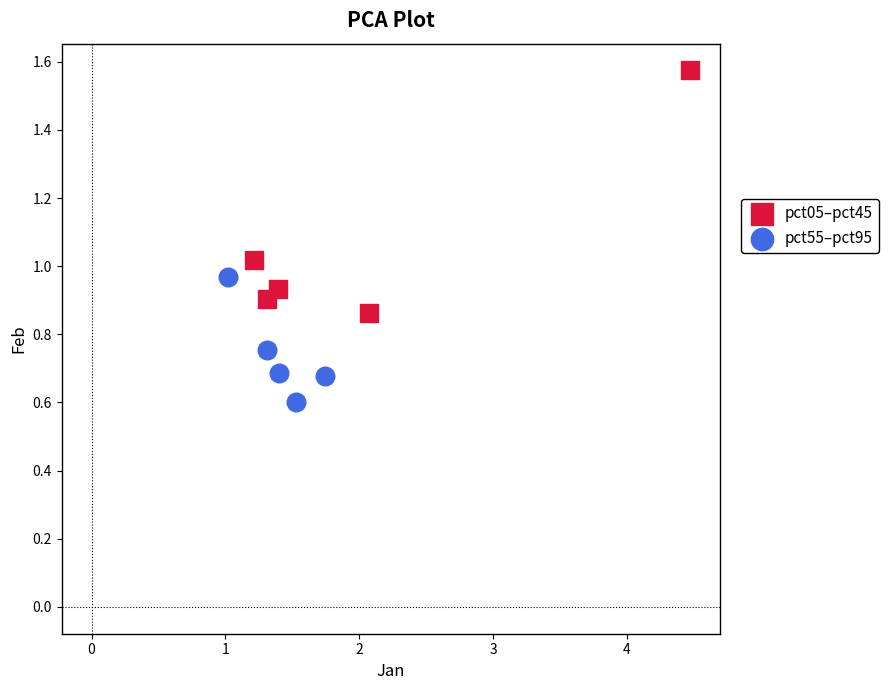

Which series contains the highest Y value?

pct05–pct45